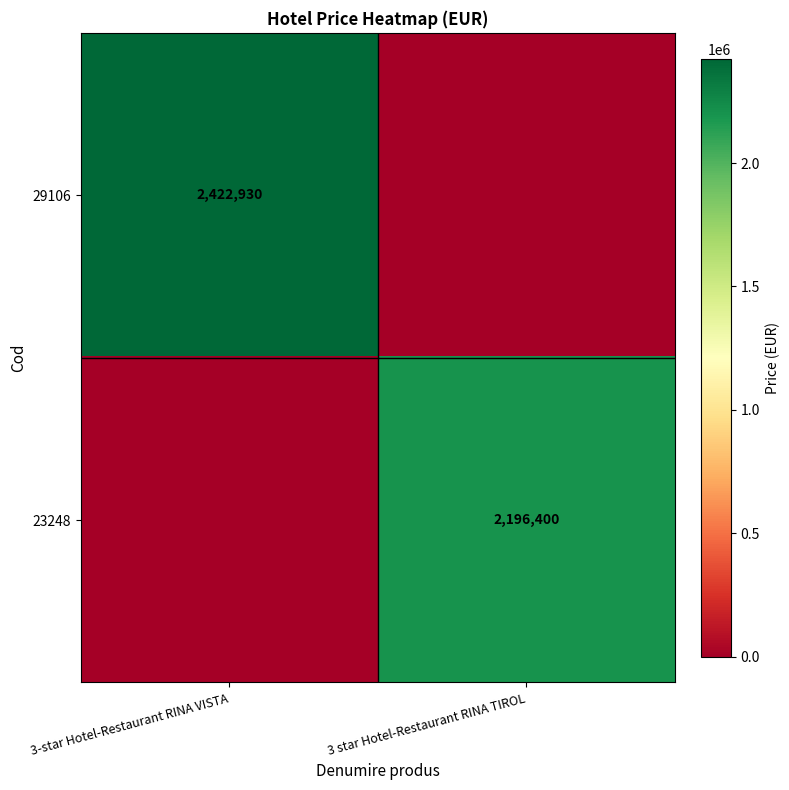

Is it true that 29106 equals 2422930 at 3-star Hotel-Restaurant RINA VISTA?

True